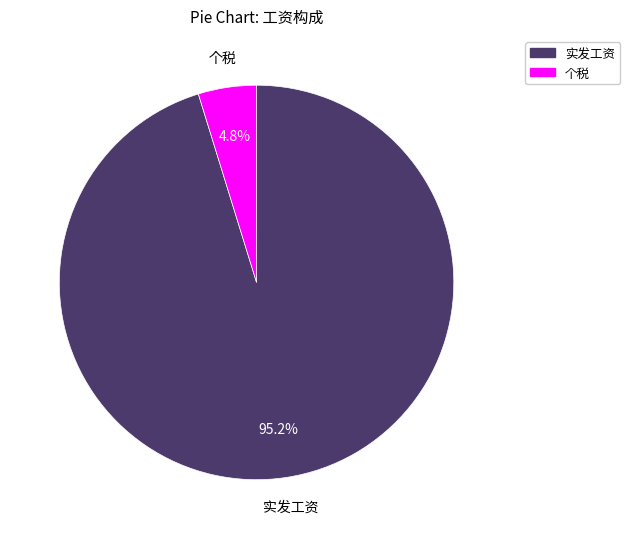

To the nearest percent, what is the difference between the largest and smallest slice percentages?

90%